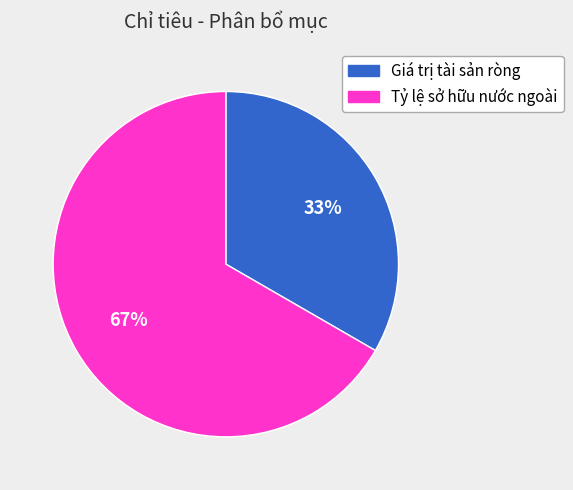

Which category has the biggest portion of the pie?

Tỷ lệ sở hữu nước ngoài